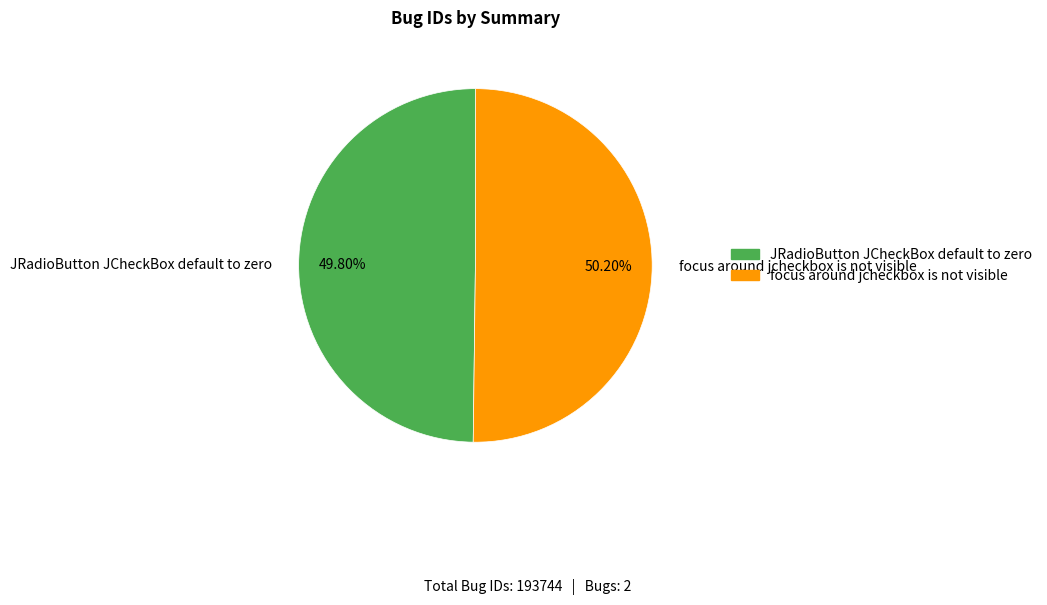

How many segments does this pie chart have?

2